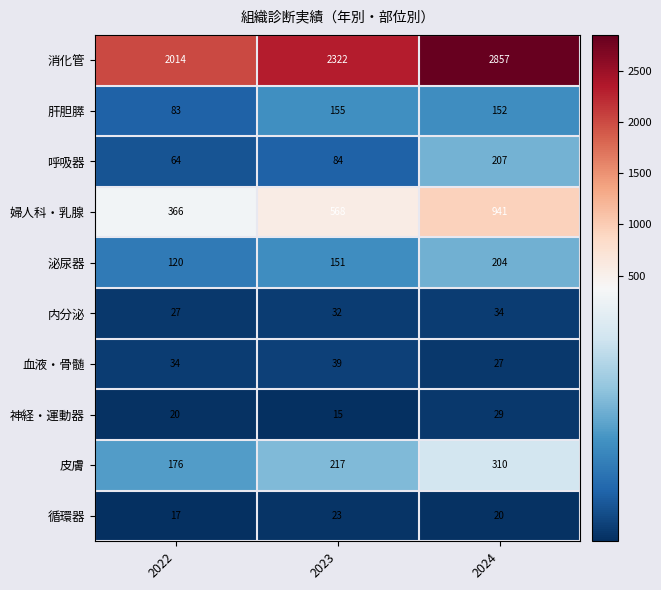

The 内分泌 series shows 36 at 2022. True or false?

False